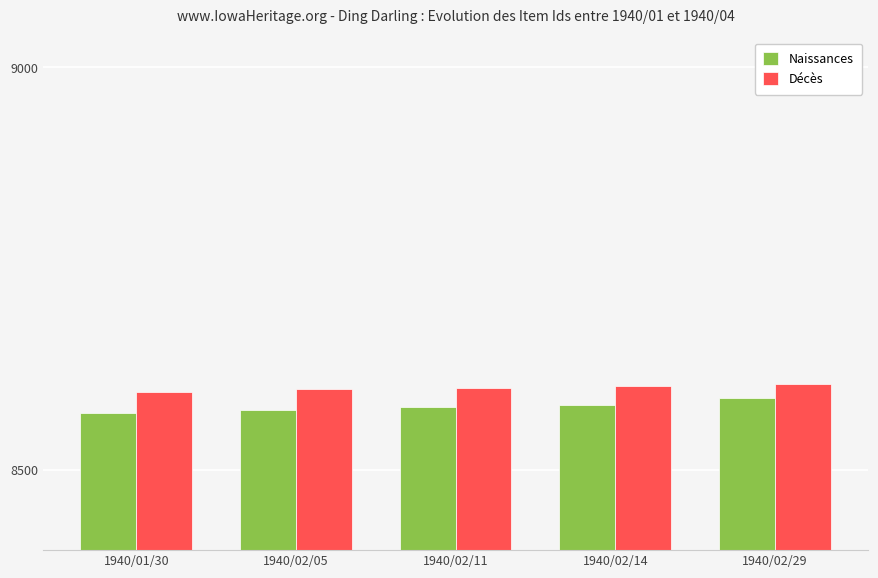

What is the sum of the Décès values at 1940/02/14 and 1940/02/05?

17204